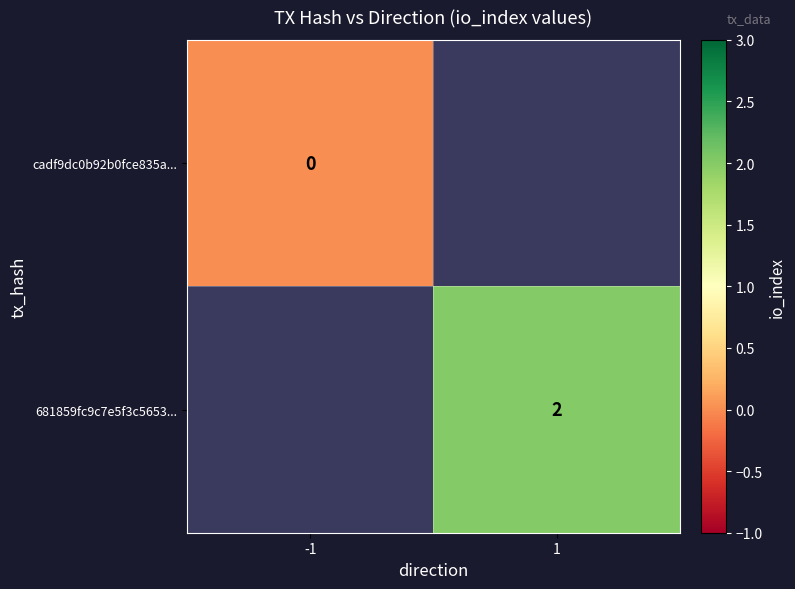

Which category has the lowest value across all series?

-1